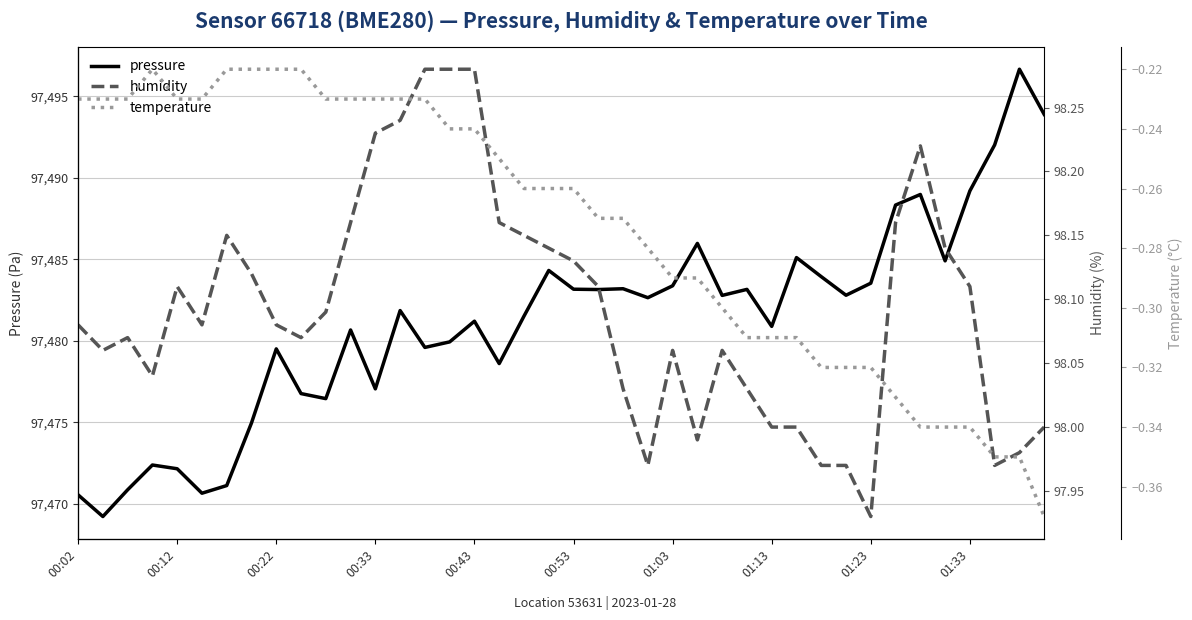

Count the number of categories in the chart.

40